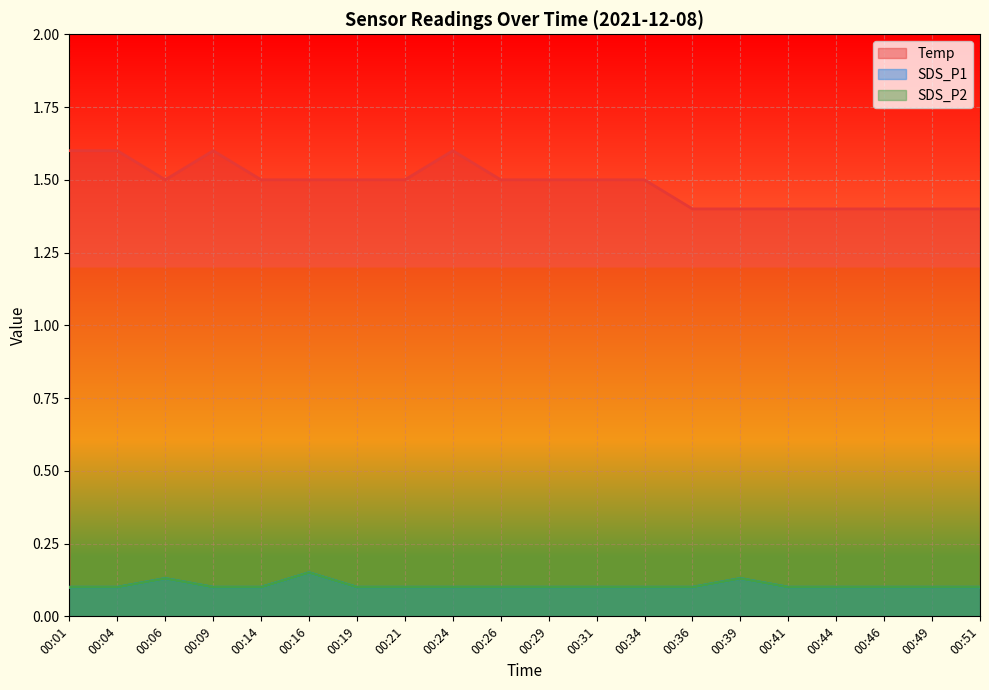

List the labels in order of SDS_P1 value, largest first.

00:16, 00:06, 00:39, 00:01, 00:04, 00:09, 00:14, 00:19, 00:21, 00:24, 00:26, 00:29, 00:31, 00:34, 00:36, 00:41, 00:44, 00:46, 00:49, 00:51